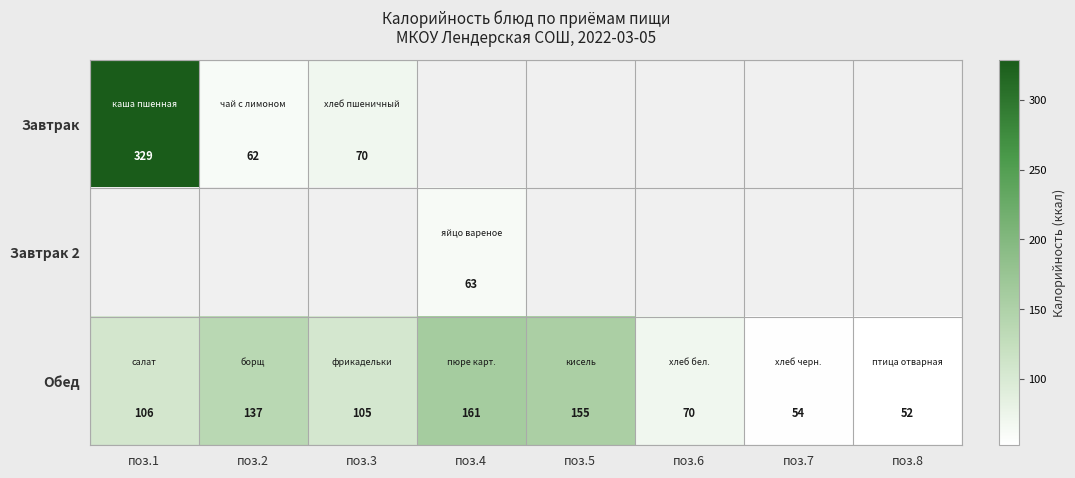

The value of Обед at поз.6 is 123.4. True or false?

False